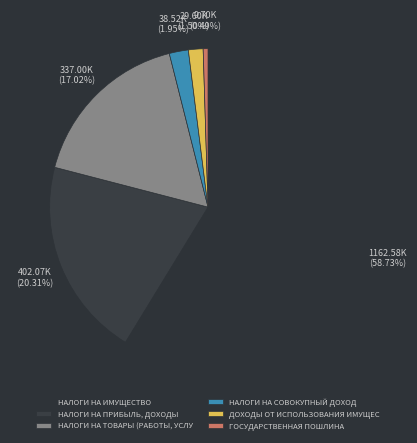

Count the number of slices in the pie.

6